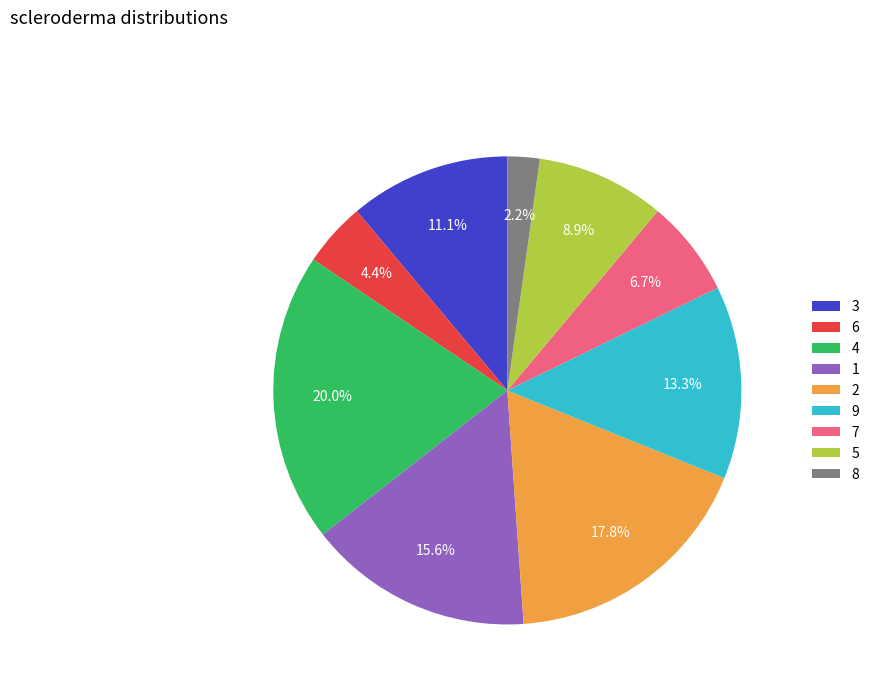

What percentage is the 9 slice, to the nearest percent?

13%